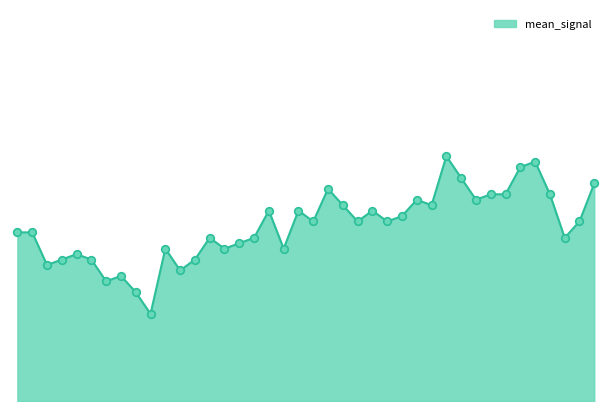

Is this an area chart (filled region under the line)?

Yes